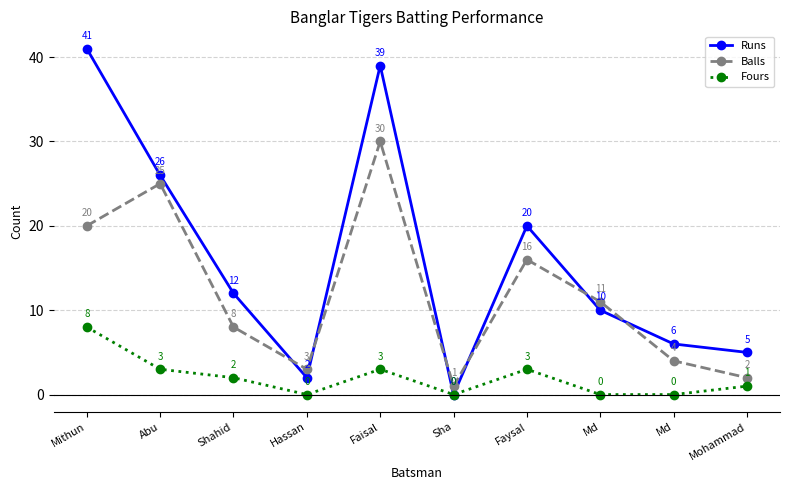

At which label does Balls reach its minimum?

Sha